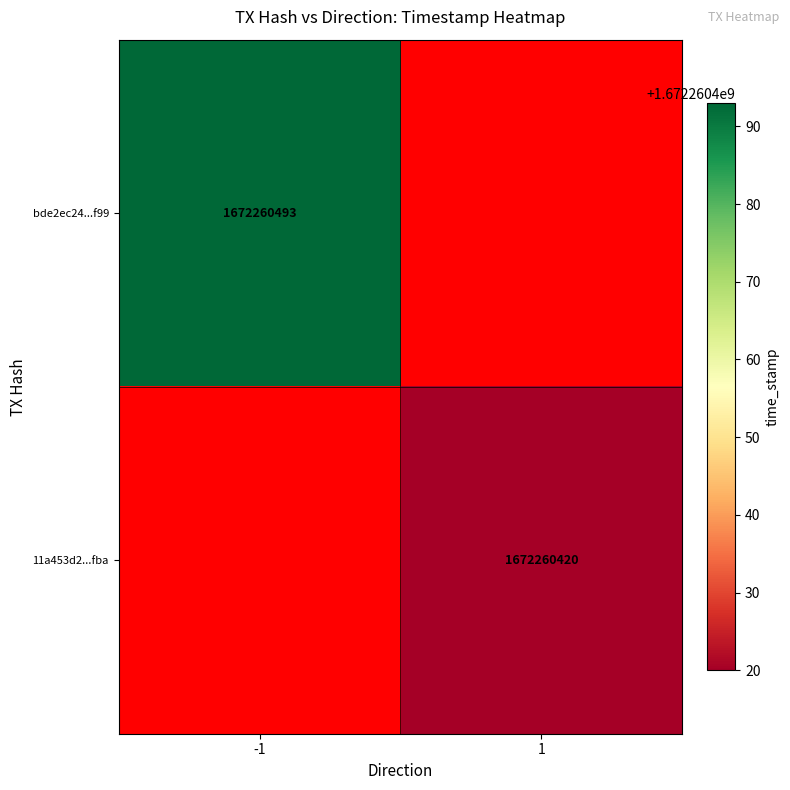

Rank the series by their maximum value, from highest to lowest.

bde2ec24ee557d5619ec242d62c630001878f99, 11a453d2b37f179efe155161a3762006b244fba